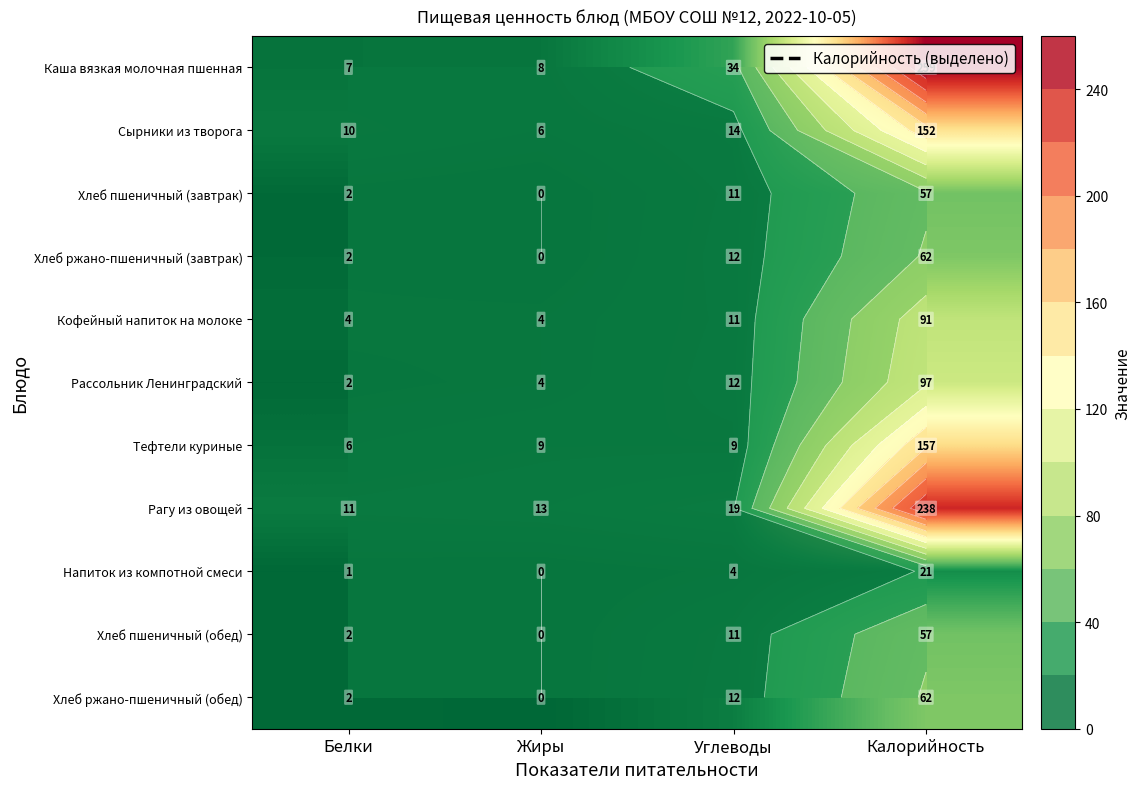

Which category has the highest value in the Кофейный напиток на молоке series?

Калорийность